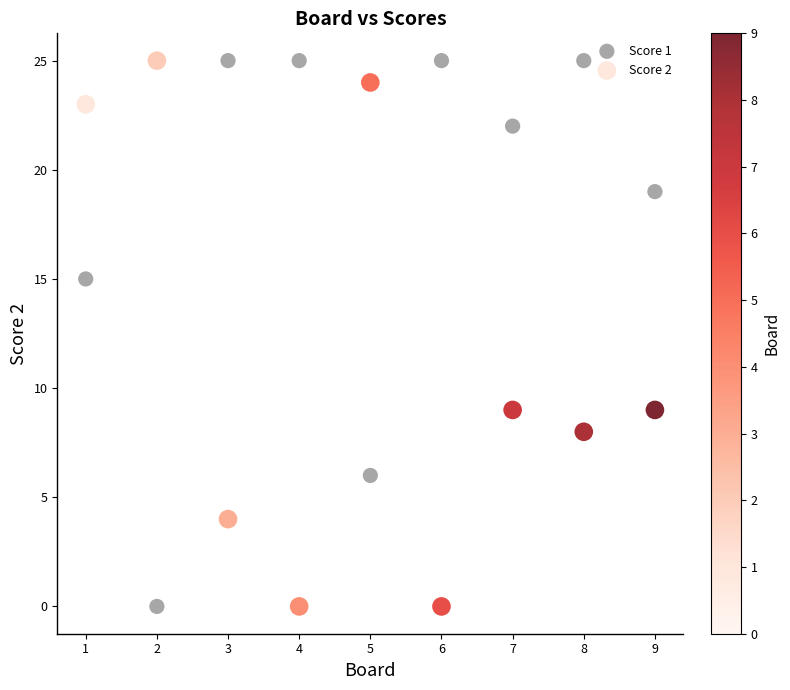

What are all the series names shown in the legend?

Score 1, Score 2